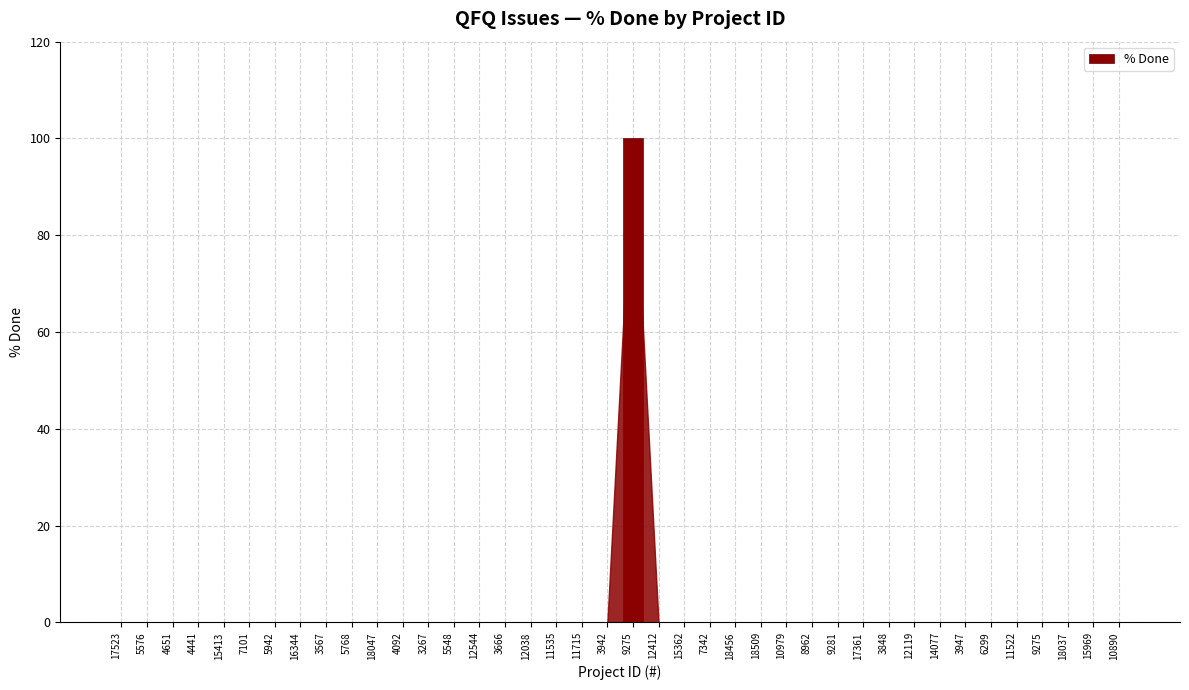

Reading right to left, extract all data points from this chart.

0	0	0	0	0	0	0	0	0	0	0	0	0	0	0	0	0	0	0	100	0	0	0	0	0	0	0	0	0	0	0	0	0	0	0	0	0	0	0	0